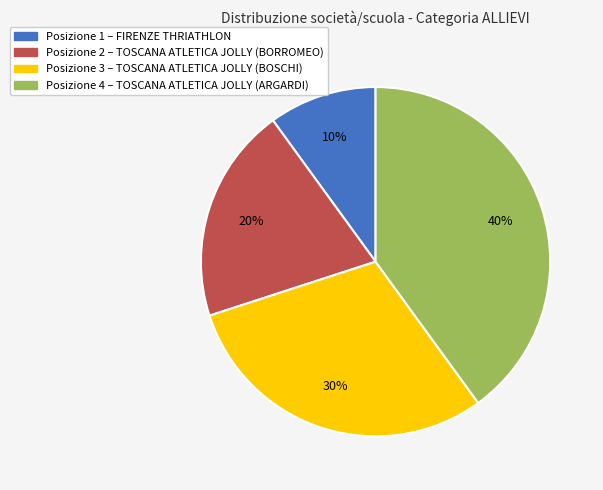

True or false: Posizione 3 – TOSCANA ATLETICA JOLLY (BOSCHI) accounts for 18% of the total.

False